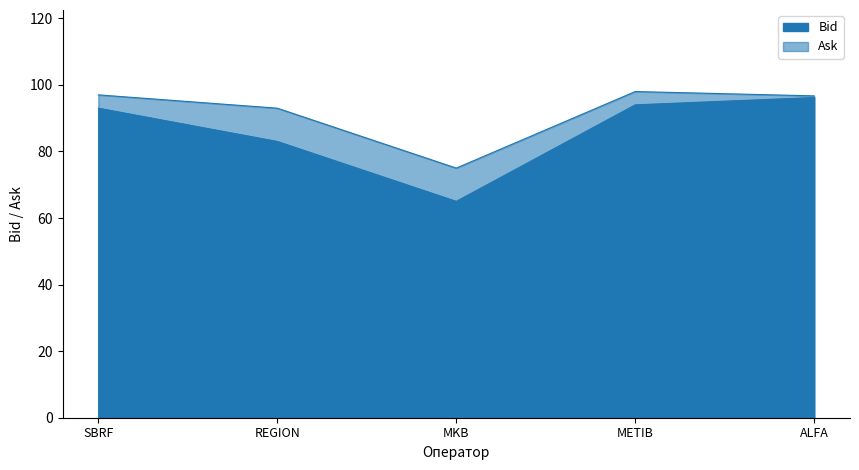

Which series has the largest total across all categories?

Ask